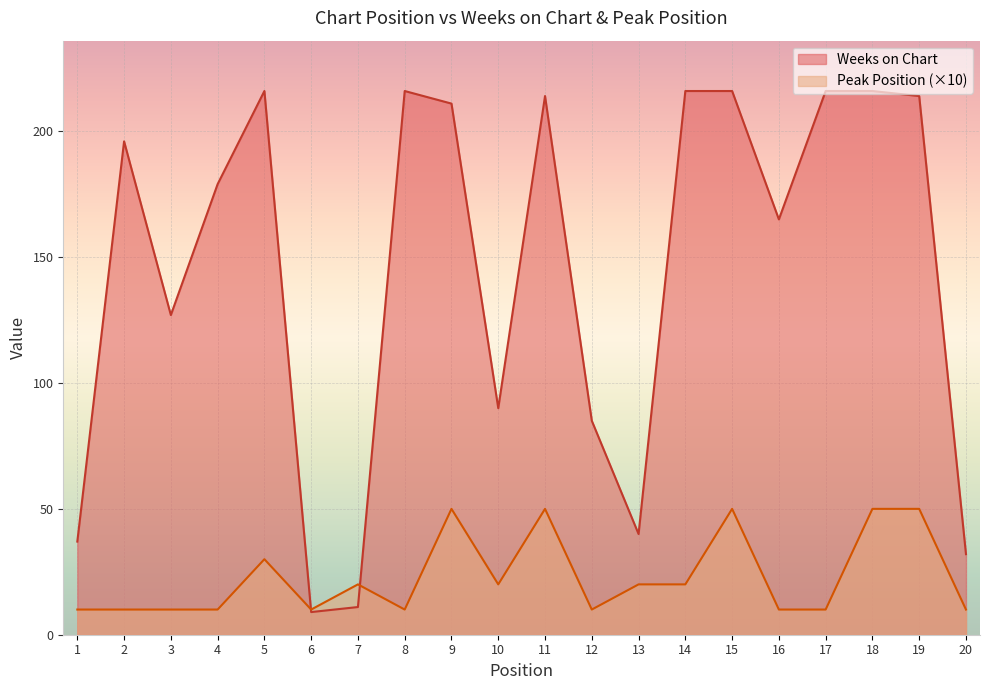

Reading left to right, transcribe all the data shown in this chart.

Weeks on Chart: 37	196	127	179	216	9	11	216	211	90	214	85	40	216	216	165	216	216	214	32
Peak Position: 10	10	10	10	30	10	20	10	50	20	50	10	20	20	50	10	10	50	50	10